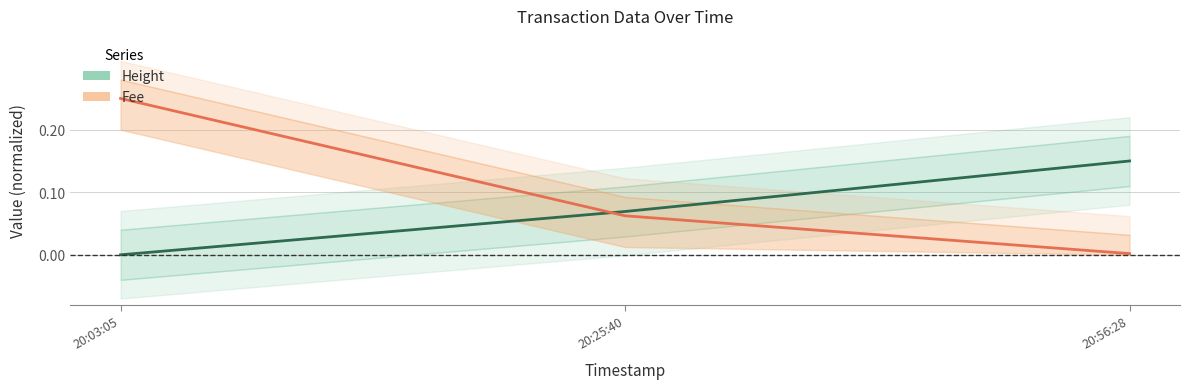

What is the average value of the Height series?

0.1